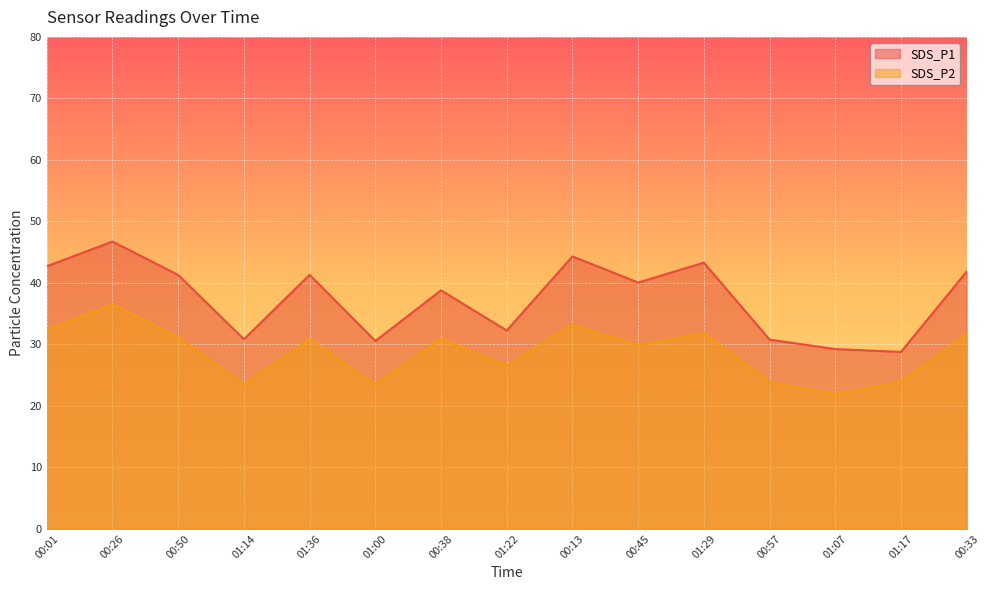

What is the total value across all series at 00:26?

83.2